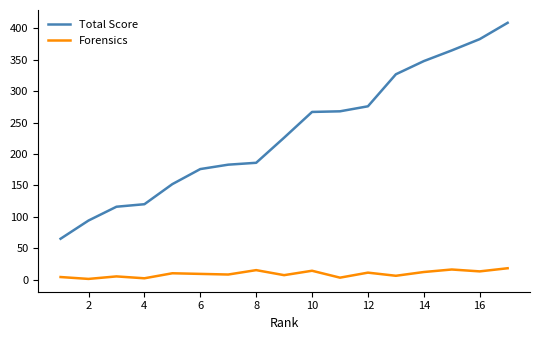

True or false: Forensics and Total Score cross at least once.

False